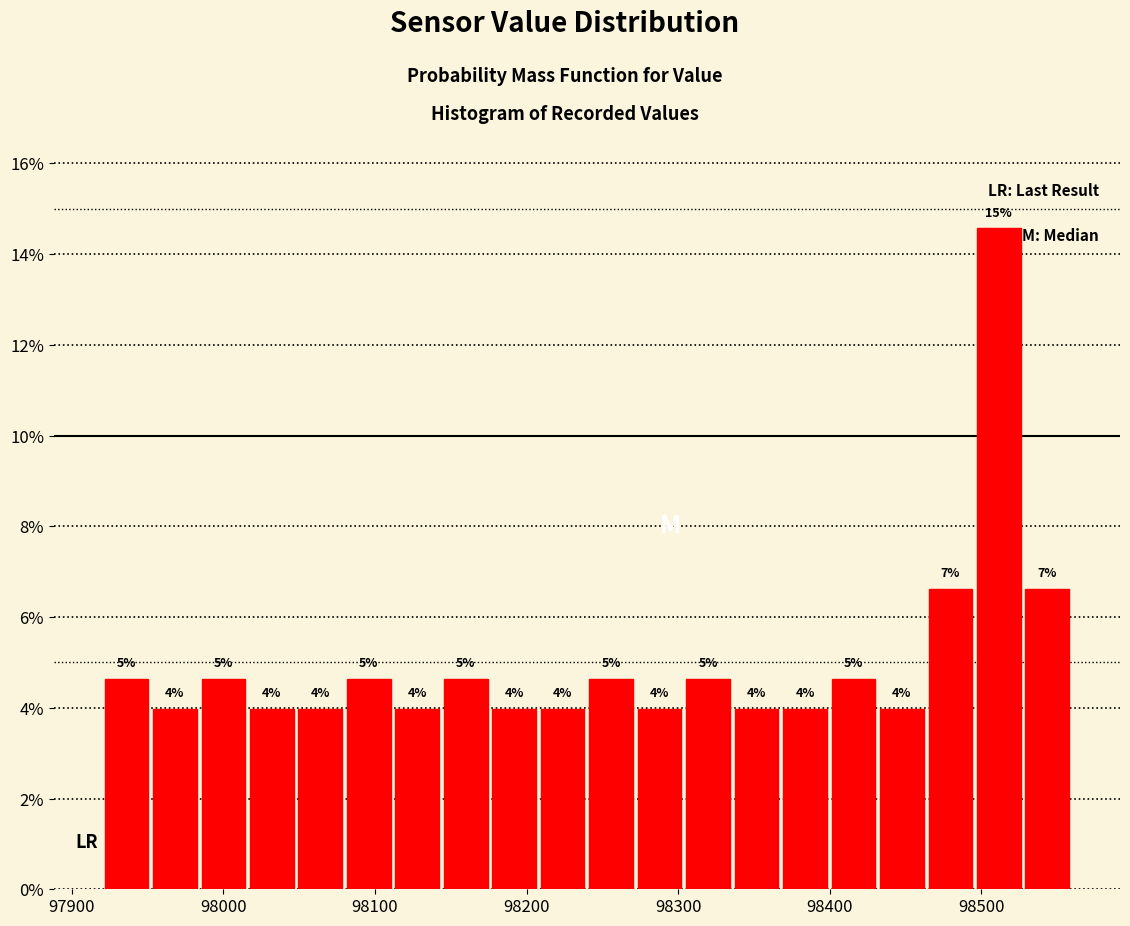

Around what value on the x-axis is the tallest bar? Give the approximate position of its centre, as read against the axis.

98510